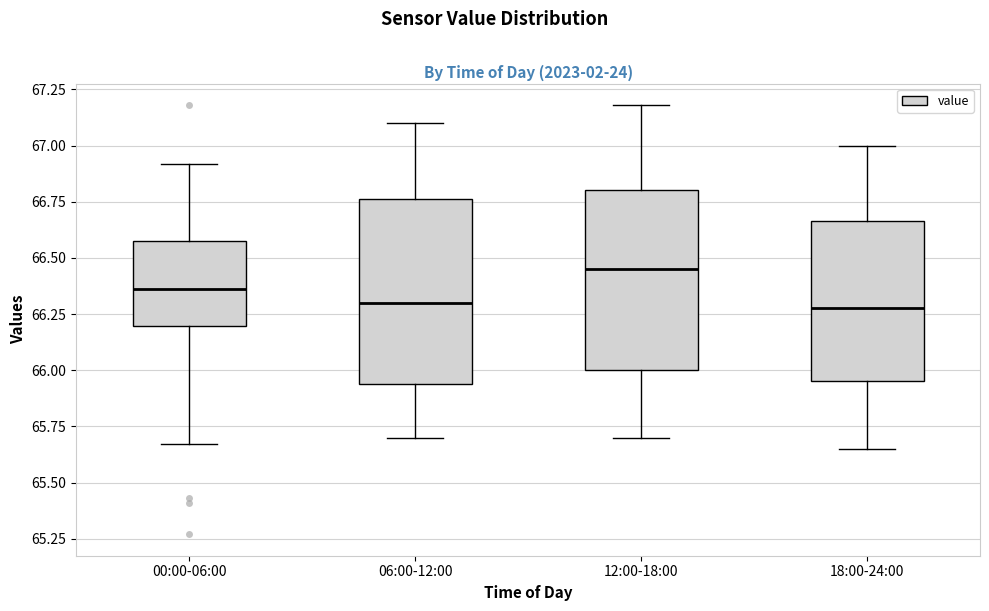

Which box has the highest median line?

12:00-18:00